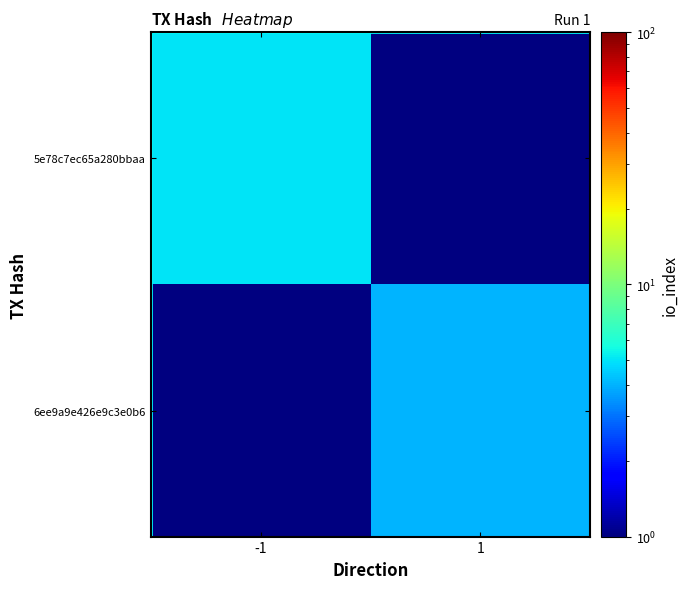

Where is 5e78c7ec65a280bbaa nearest to the value 5?

-1